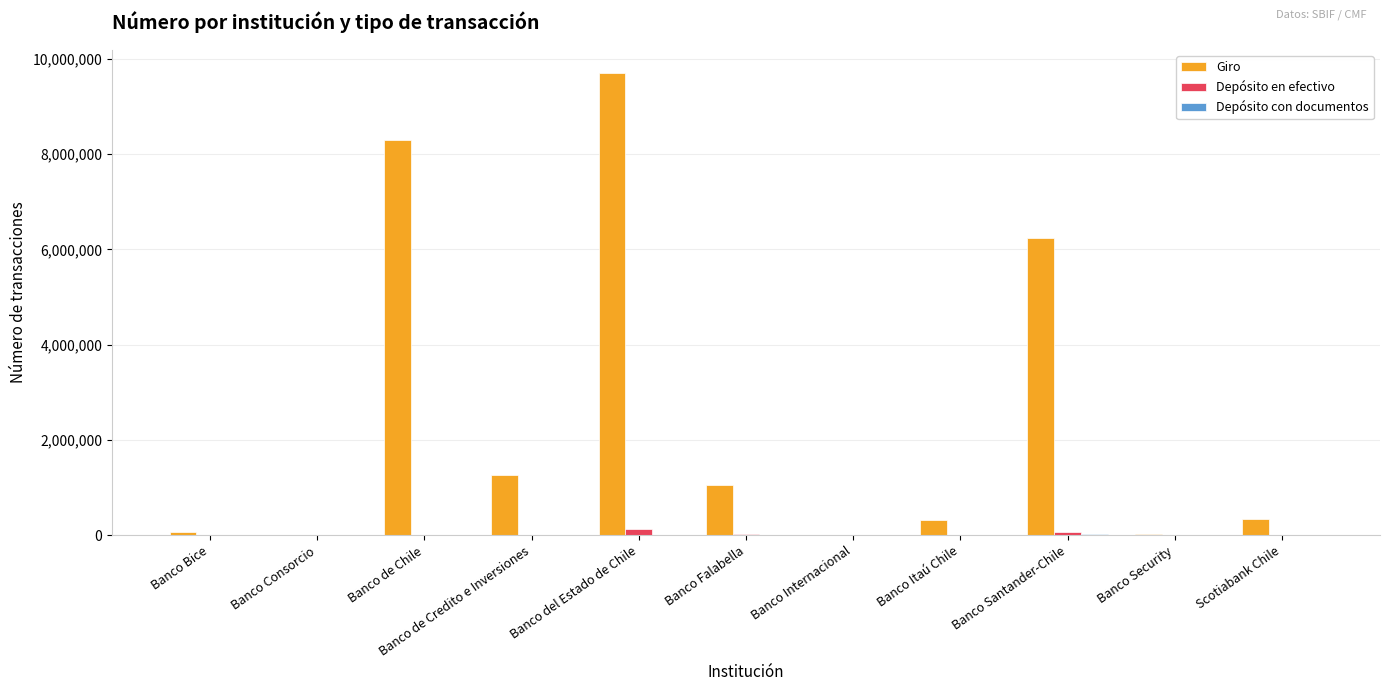

Read the Giro value at Banco de Credito e Inversiones.

1265616